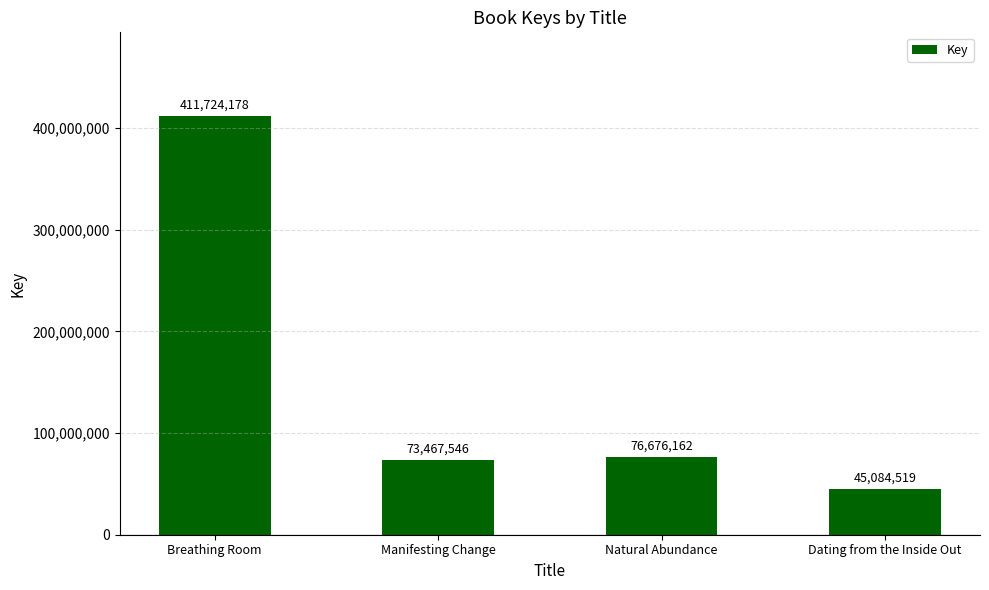

What is the change in value from Manifesting Change to Natural Abundance?

+3208616